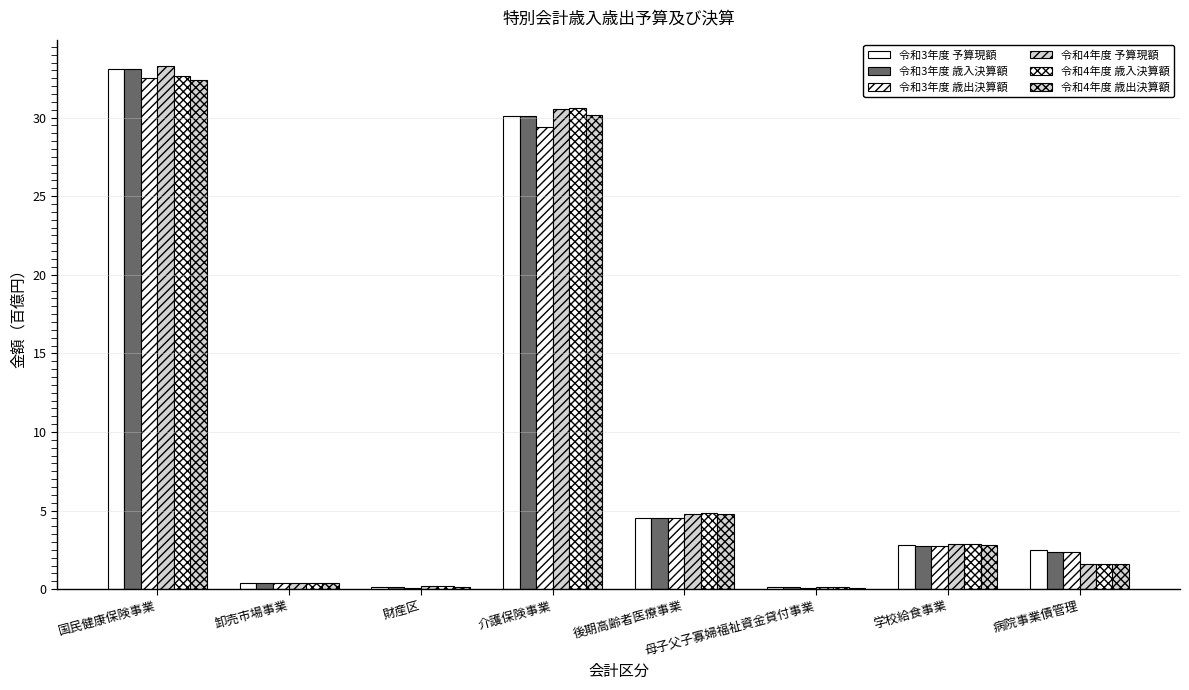

Between 病院事業債管理 and 卸売市場事業, which is larger?

病院事業債管理